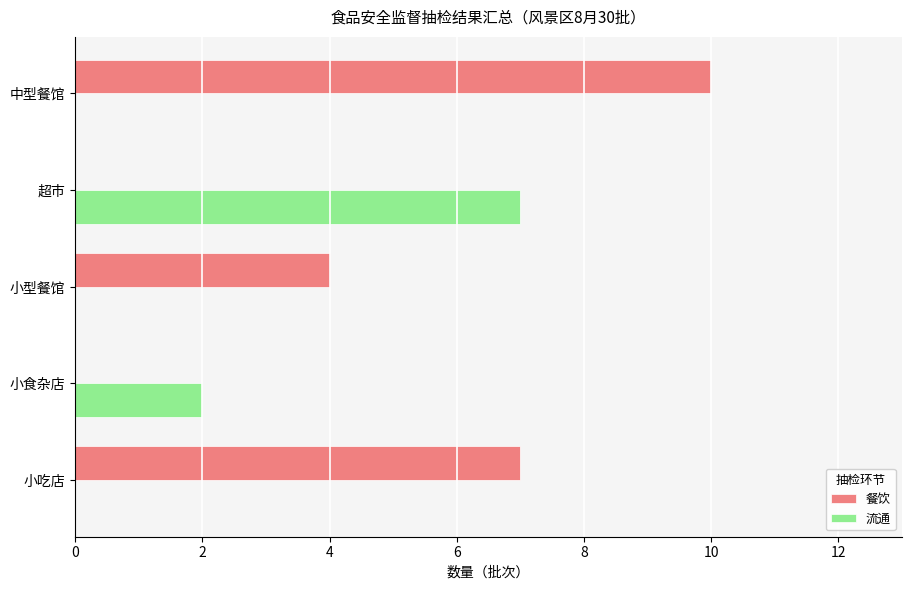

Is the value of 流通 at 超市 greater than the value of 餐饮 at 小食杂店?

Yes